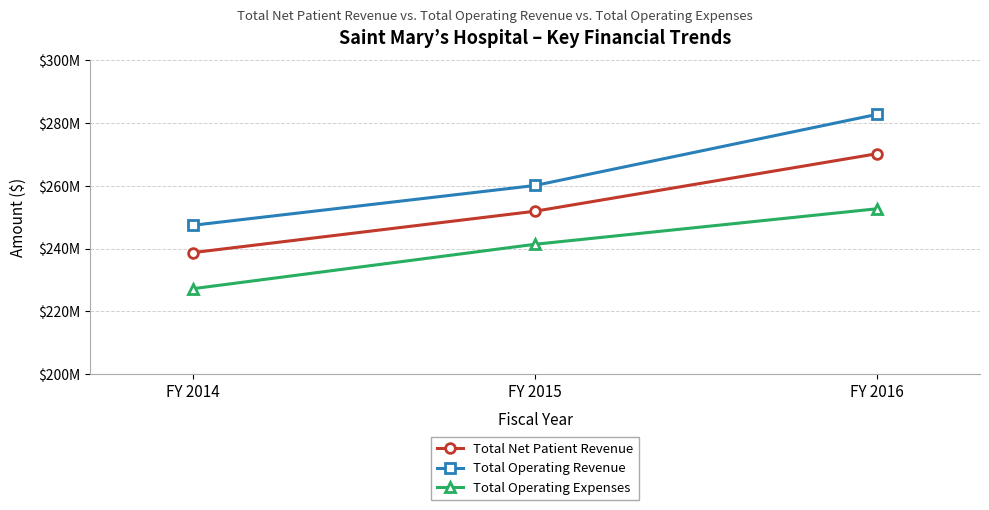

Which series changed the most between FY 2014 and FY 2016?

Total Operating Revenue